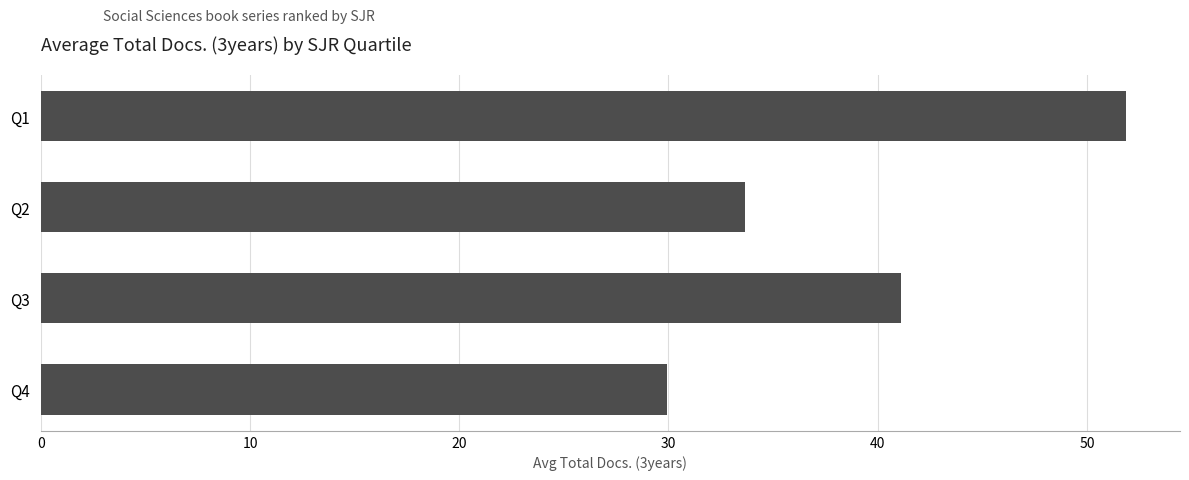

Reading top to bottom, transcribe all the data shown in this chart.

Q1=51.9	Q2=33.7	Q3=41.1	Q4=29.9